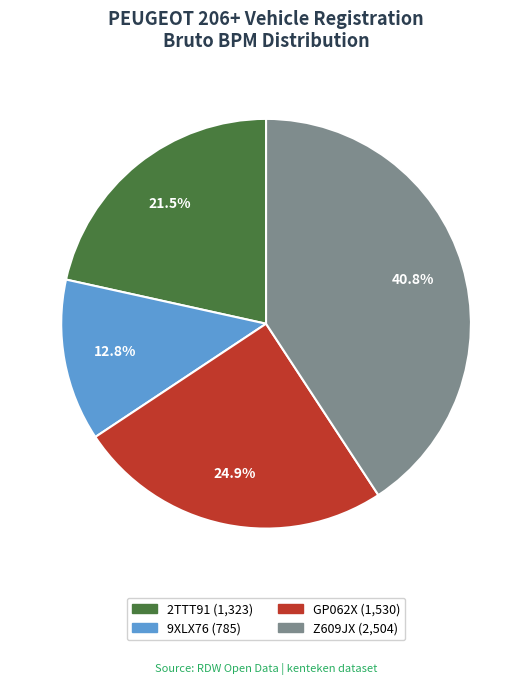

How much of the chart is everything except 9XLX76?

87.2%